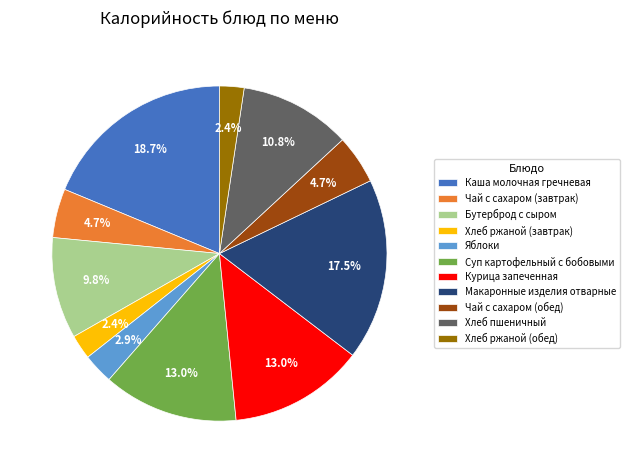

To the nearest percent, what portion does Чай с сахаром (завтрак) represent?

5%